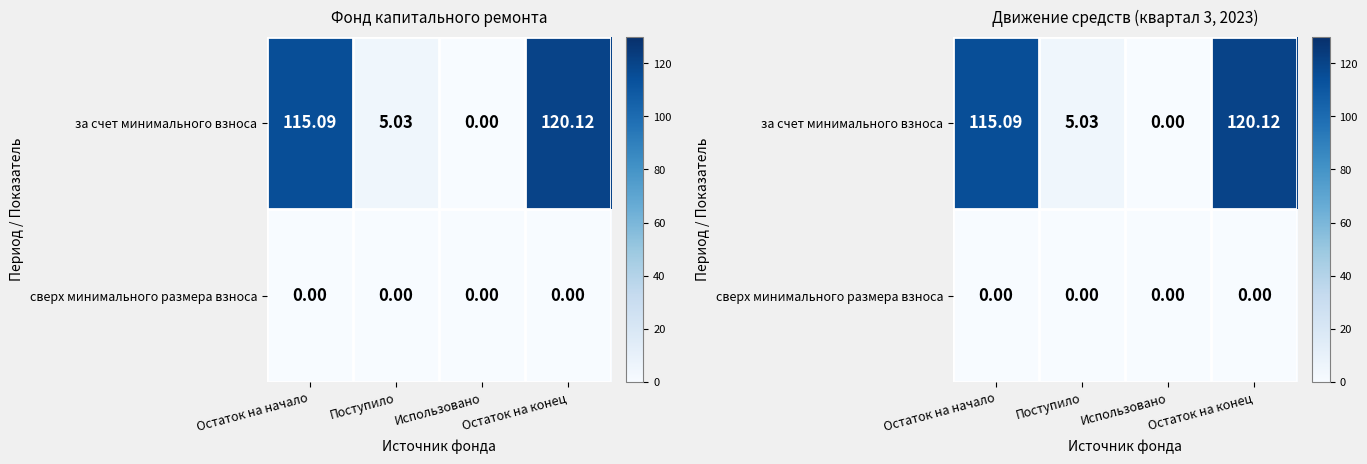

How many series are shown in this chart?

2